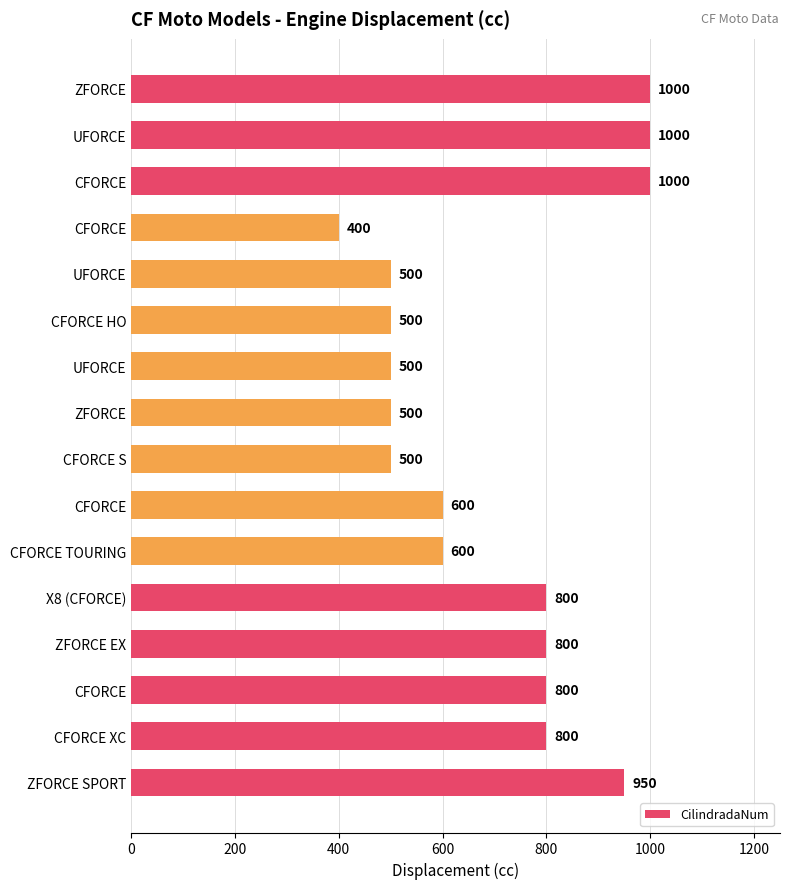

What is the difference between the maximum and minimum values?

600